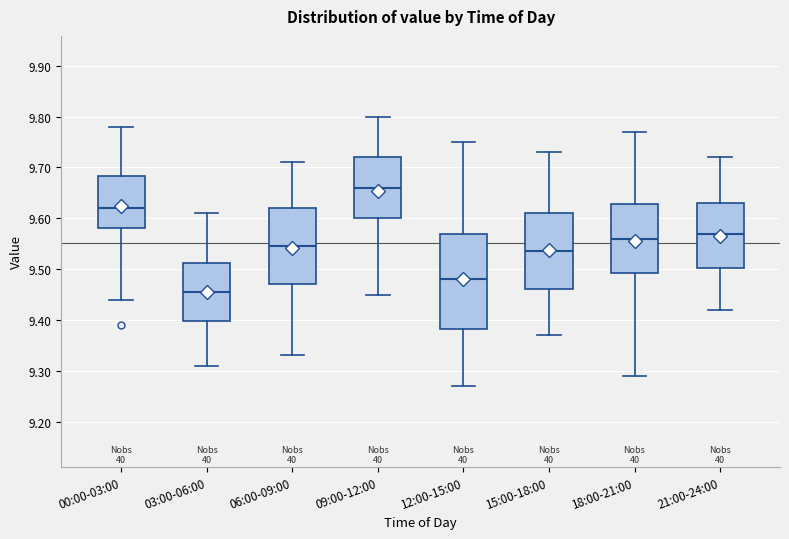

Which box's median line is the lowest?

03:00-06:00